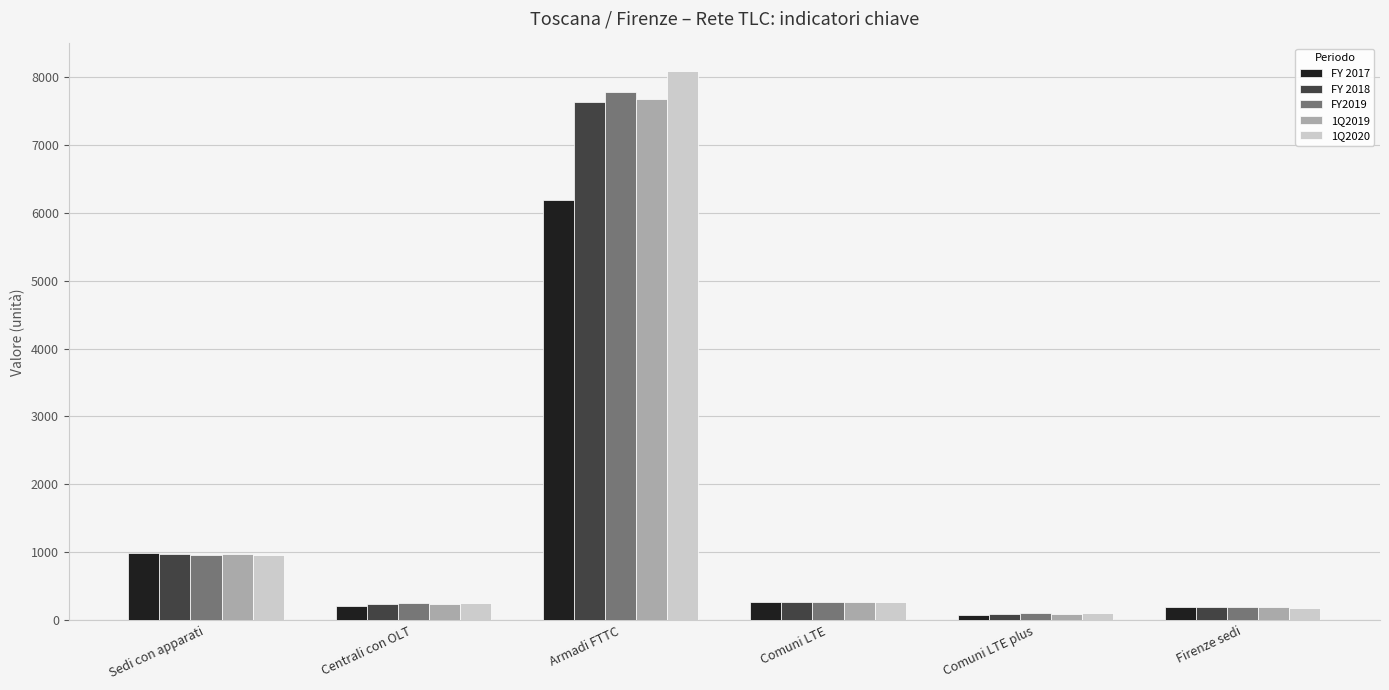

Which category has the highest value in the FY2019 series?

Armadi FTTC